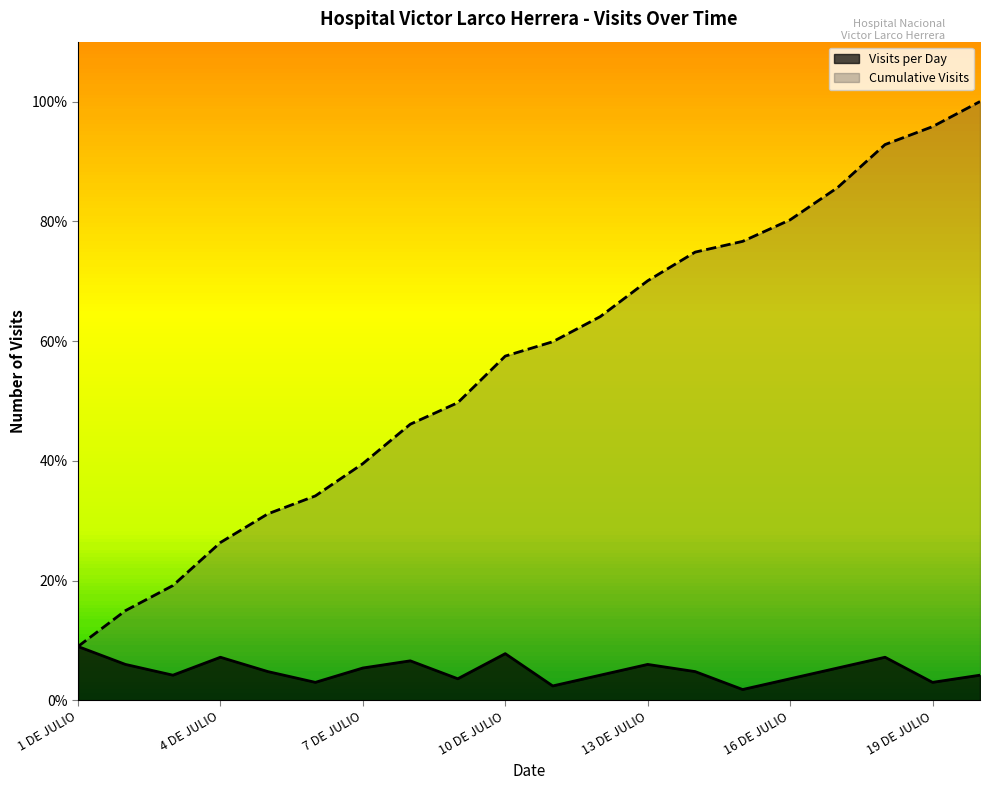

At which category does Visits per Day reach its first local valley?

3 DE JULIO